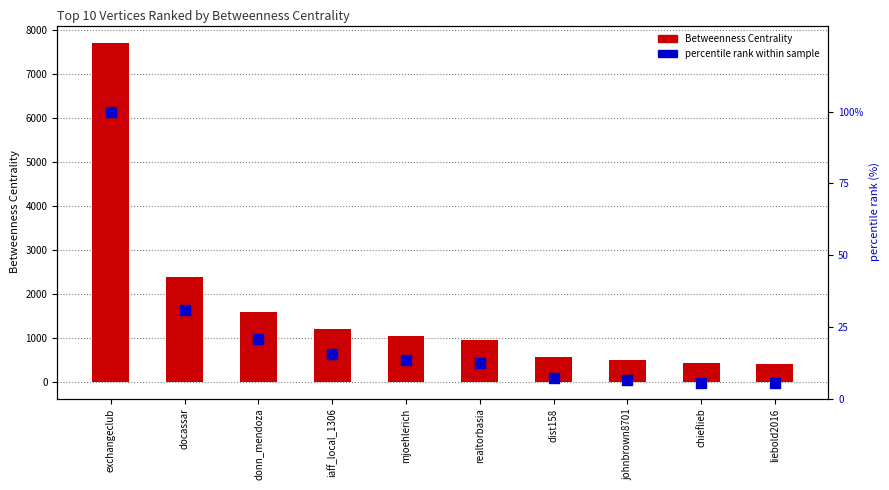

What is the total value across all series at liebold2016?

415.3